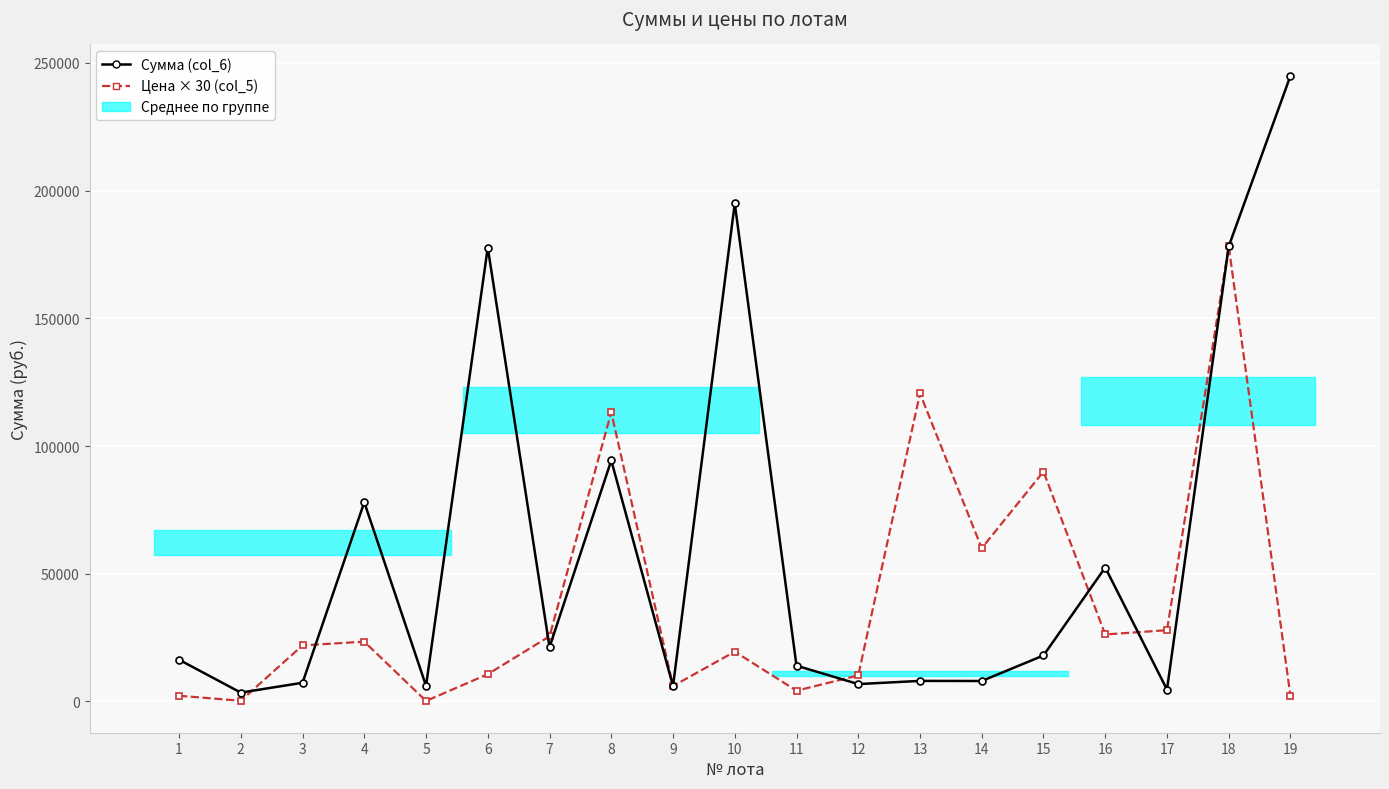

Which has a higher value, 10 or 17?

10